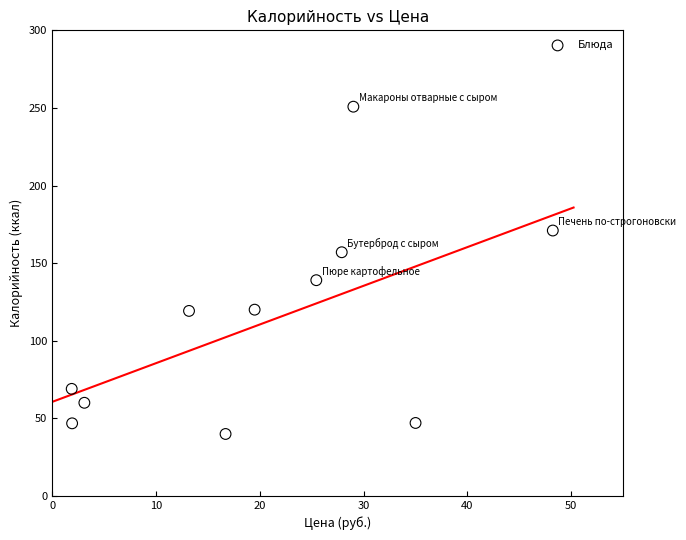

What Y value in the scatter plot is closest to 145?

139.0